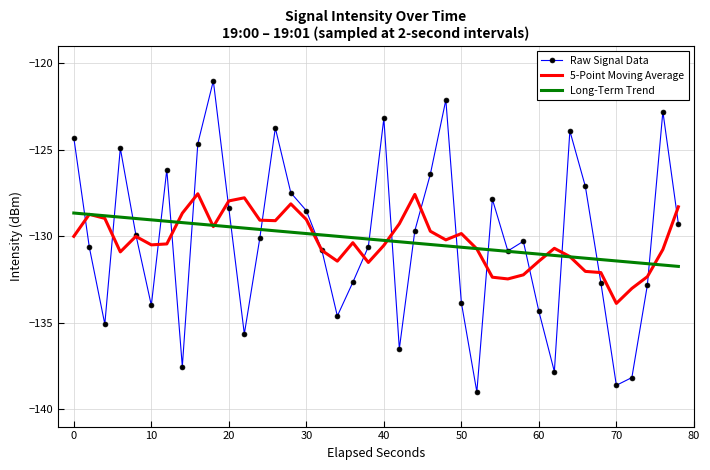

Which series has the widest spread of values?

Raw Signal Data